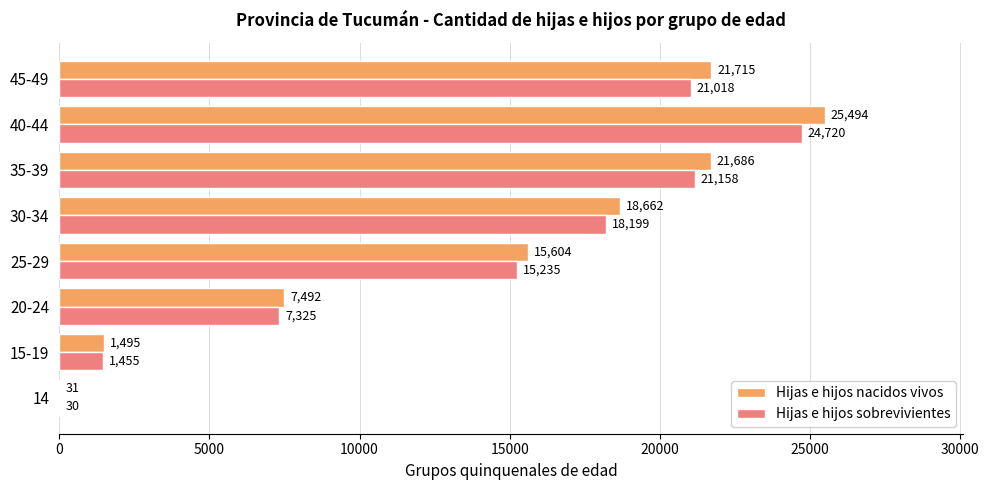

What is the sum of the Hijas e hijos nacidos vivos values at 25-29 and 14?

15635